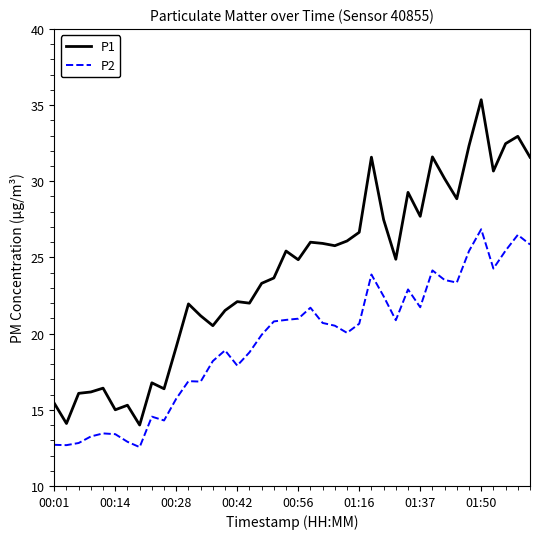

Rank the series by their maximum value, from lowest to highest.

P2, P1